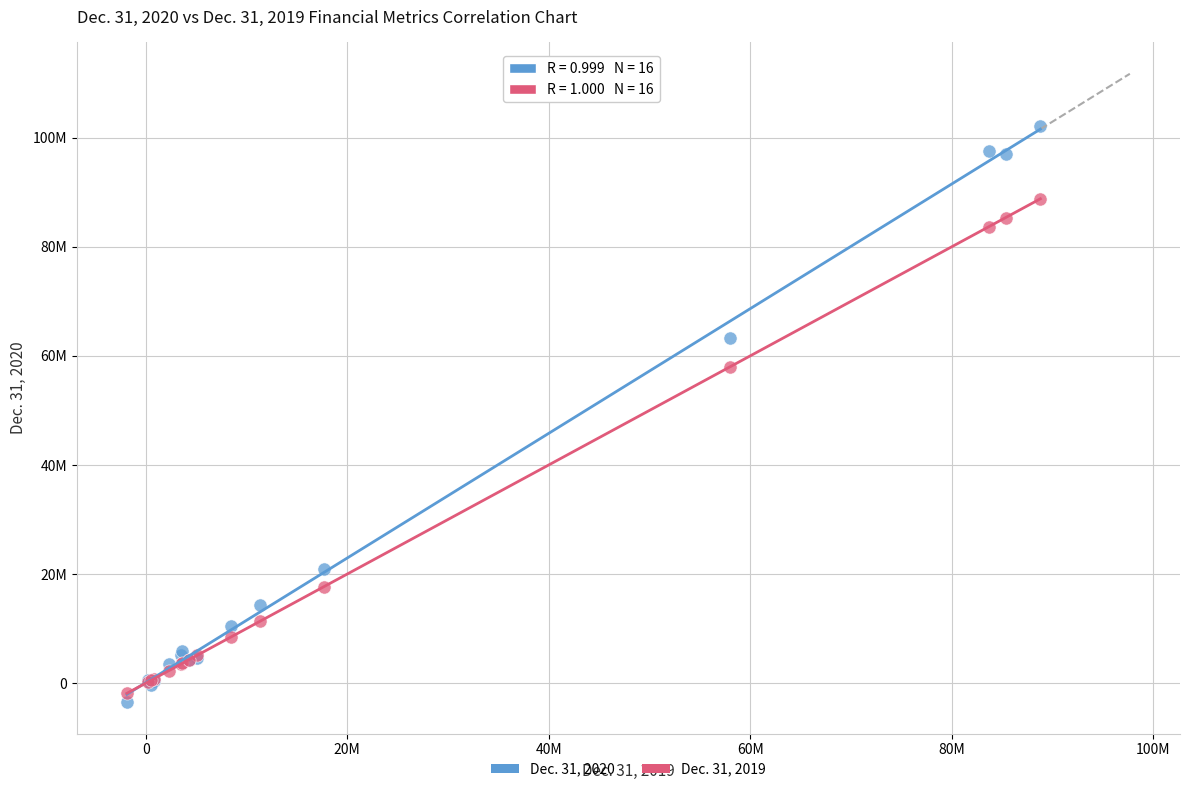

What are all the series names shown in the legend?

Dec. 31, 2020, Dec. 31, 2019